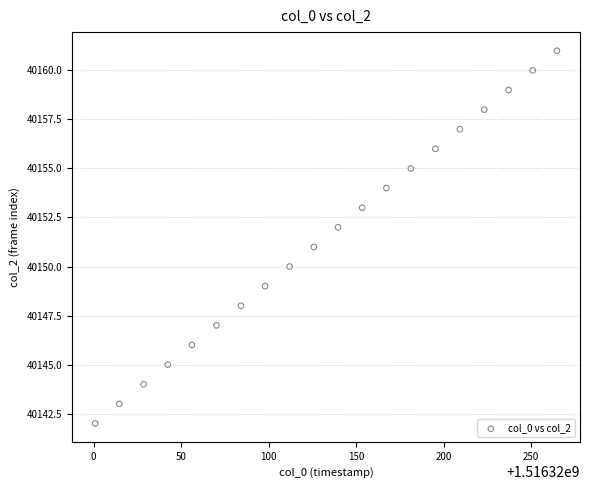

What is the range of Y values (max minus min)?

19